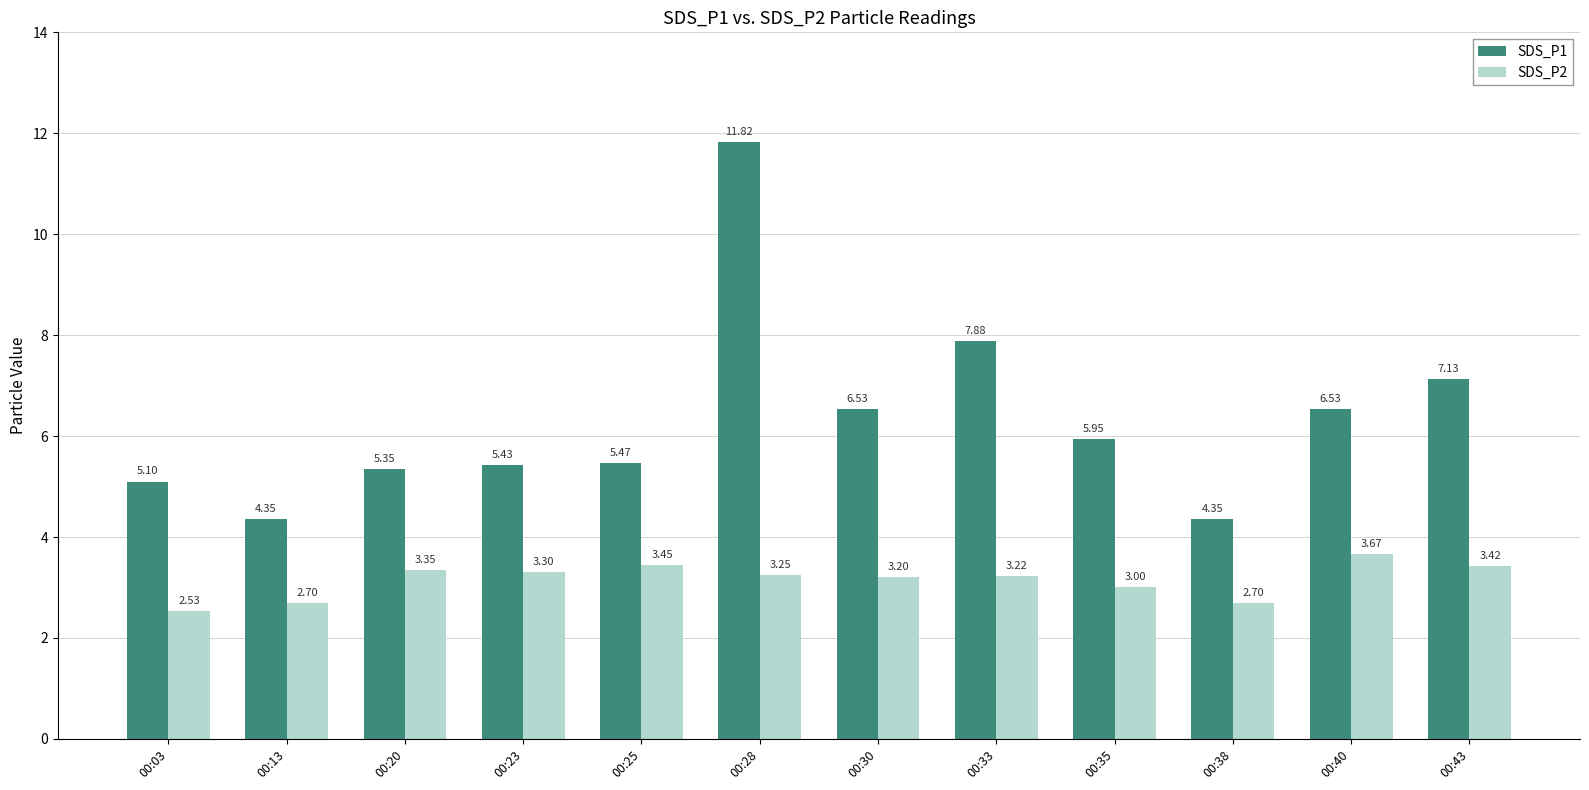

At which category is the sum across all series the highest?

00:28